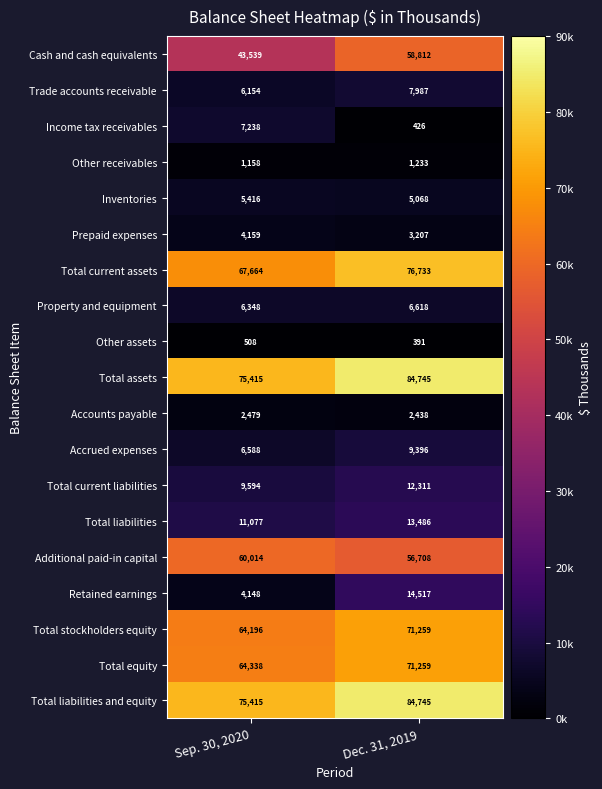

Read the Prepaid expenses value at Sep. 30, 2020, to the nearest 50.

4150